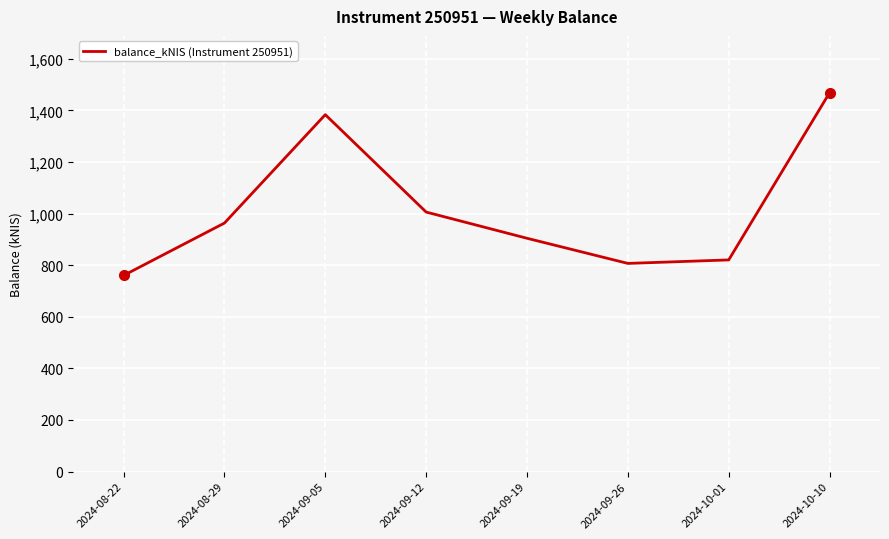

At which label is the value closest to 1114?

2024-09-12